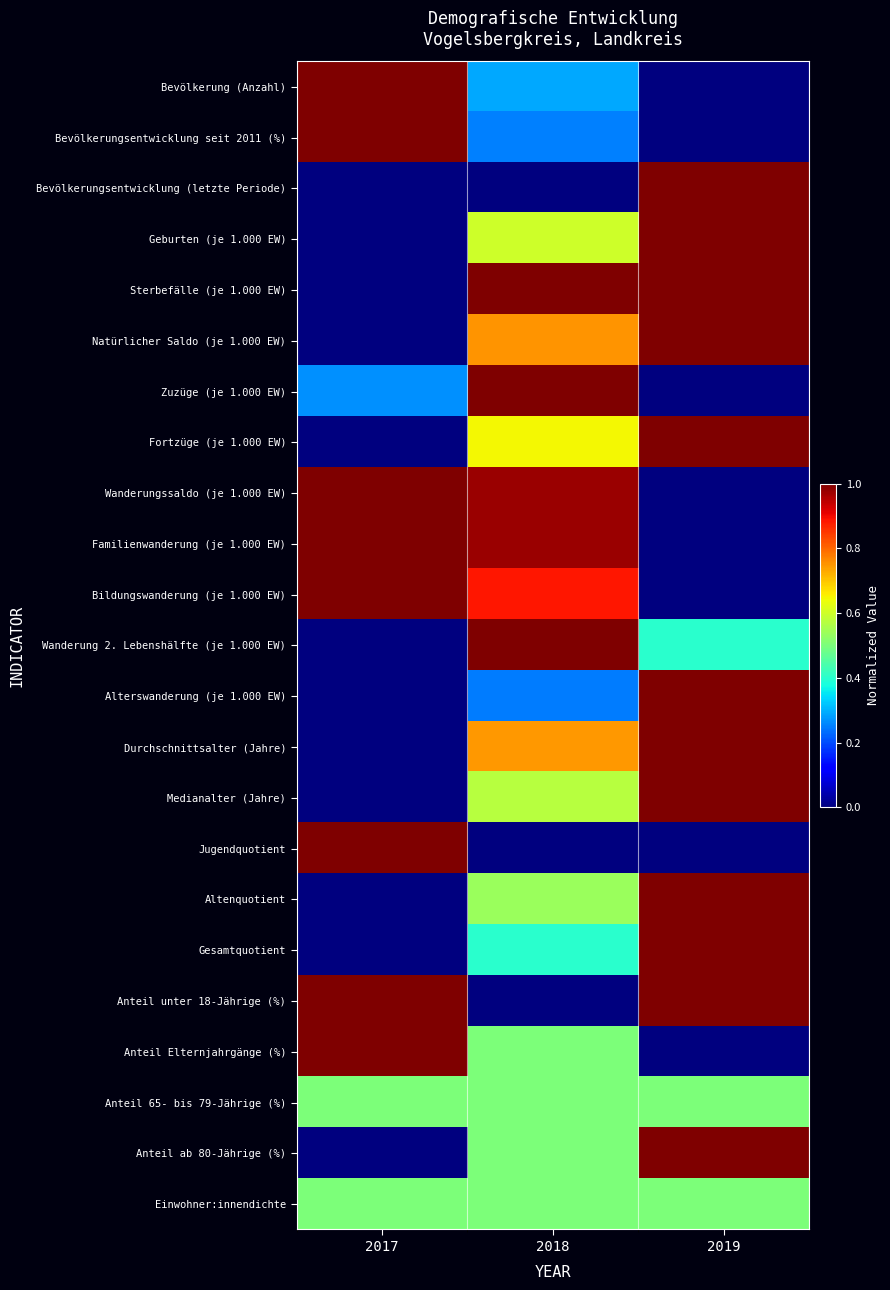

At 2017, list the series in order from largest to smallest.

Bevölkerung (Anzahl), Bevölkerungsentwicklung seit 2011 (%), Wanderungssaldo (je 1.000 EW), Familienwanderung (je 1.000 EW), Bildungswanderung (je 1.000 EW), Jugendquotient, Anteil unter 18-Jährige (%), Anteil Elternjahrgänge (%), Anteil 65- bis 79-Jährige (%), Einwohner:innendichte, Zuzüge (je 1.000 EW), Bevölkerungsentwicklung (letzte Periode), Geburten (je 1.000 EW), Sterbefälle (je 1.000 EW), Natürlicher Saldo (je 1.000 EW), Fortzüge (je 1.000 EW), Wanderung 2. Lebenshälfte (je 1.000 EW), Alterswanderung (je 1.000 EW), Durchschnittsalter (Jahre), Medianalter (Jahre), Altenquotient, Gesamtquotient, Anteil ab 80-Jährige (%)